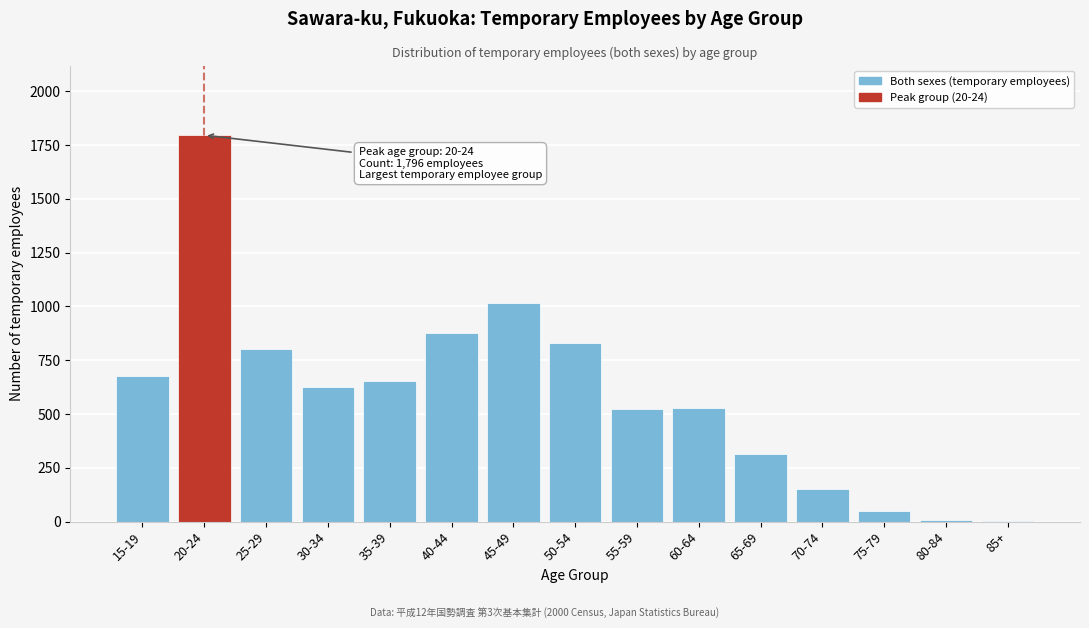

True or false: the data shows 1466 at 40-44.

False